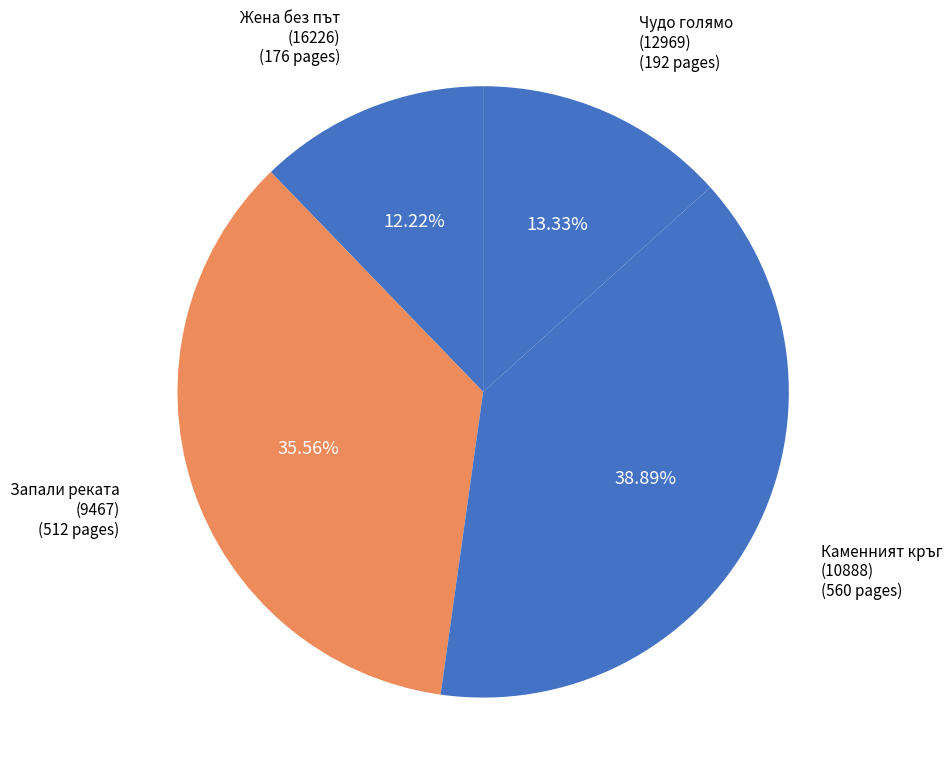

Count the number of slices in the pie.

4